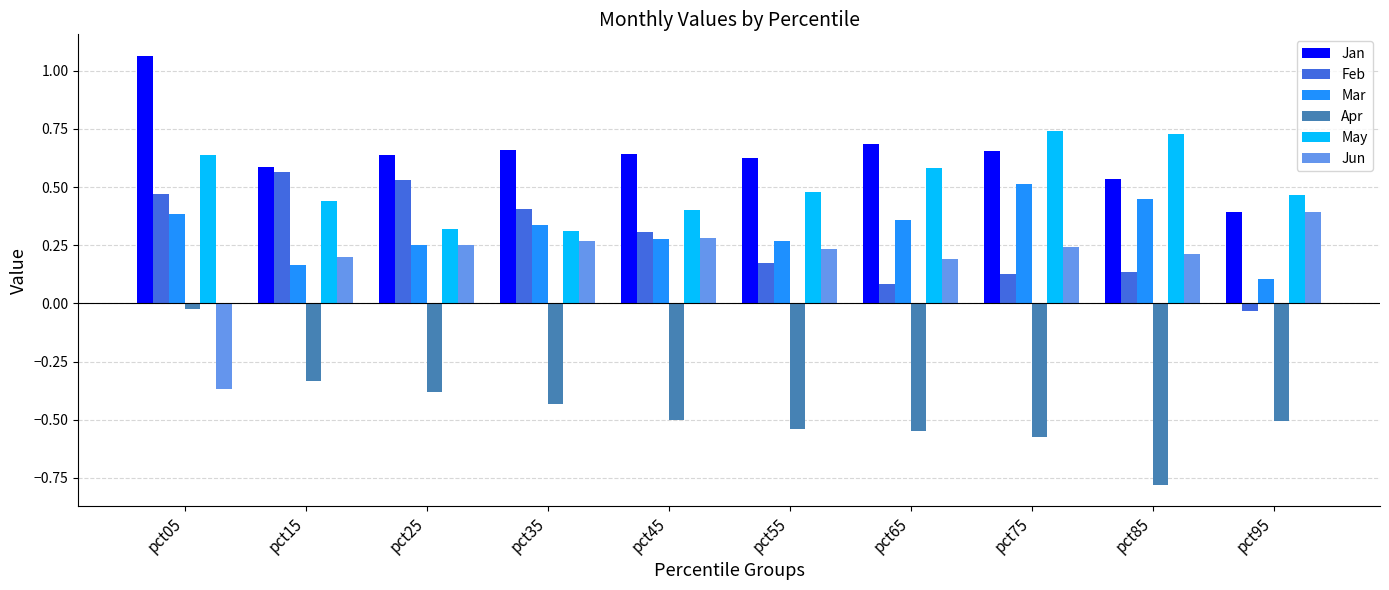

Where is Apr nearest to the value 0?

pct05